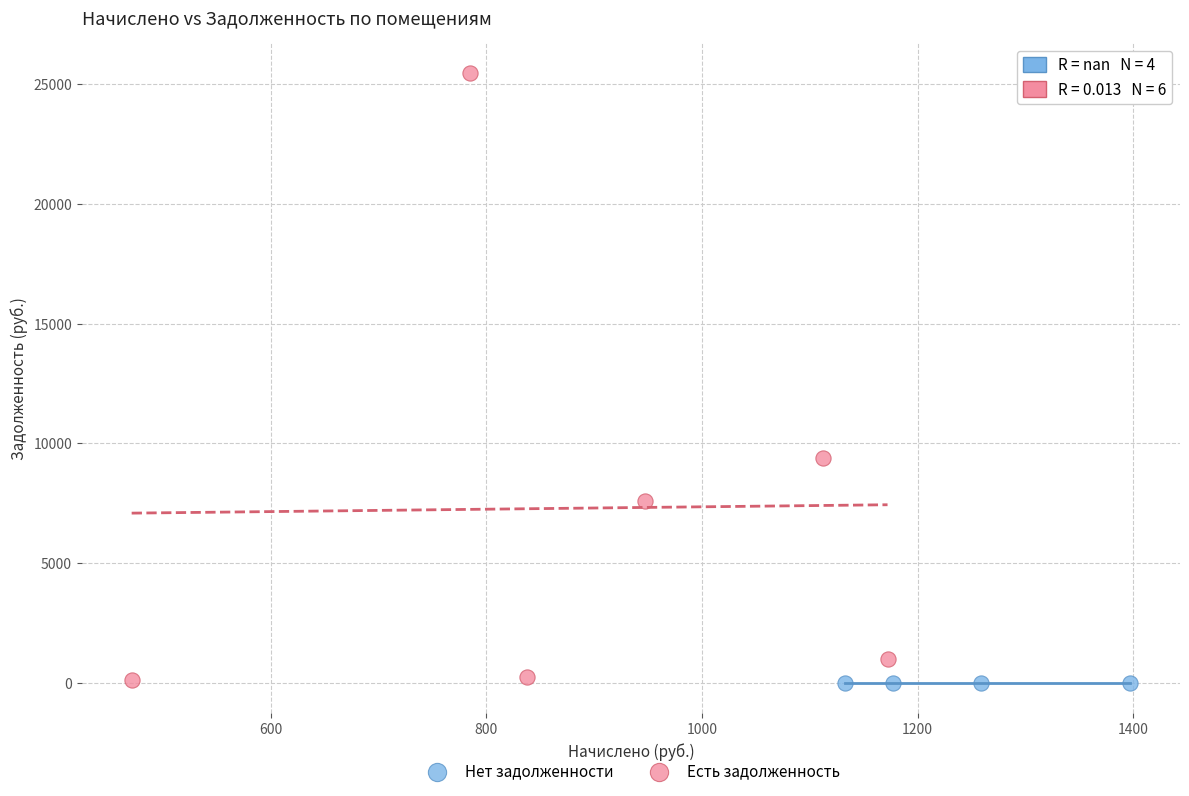

Which series contains the highest Y value?

Есть задолженность